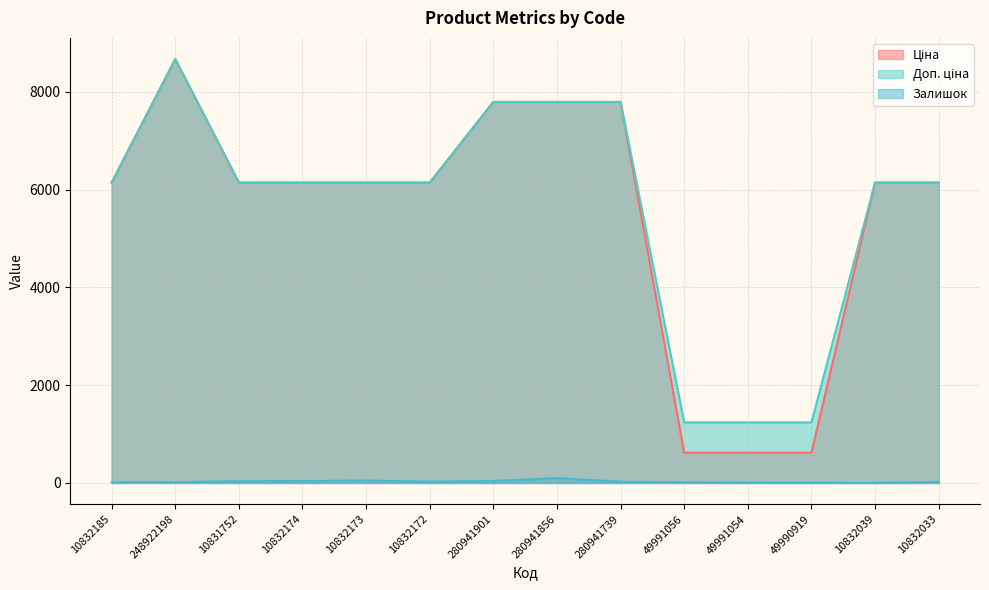

What are all the series names shown in the legend?

Ціна, Доп. ціна, Залишок